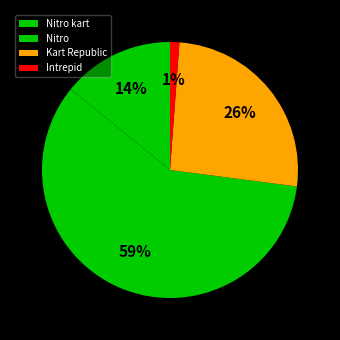

Which slice is the largest?

Nitro